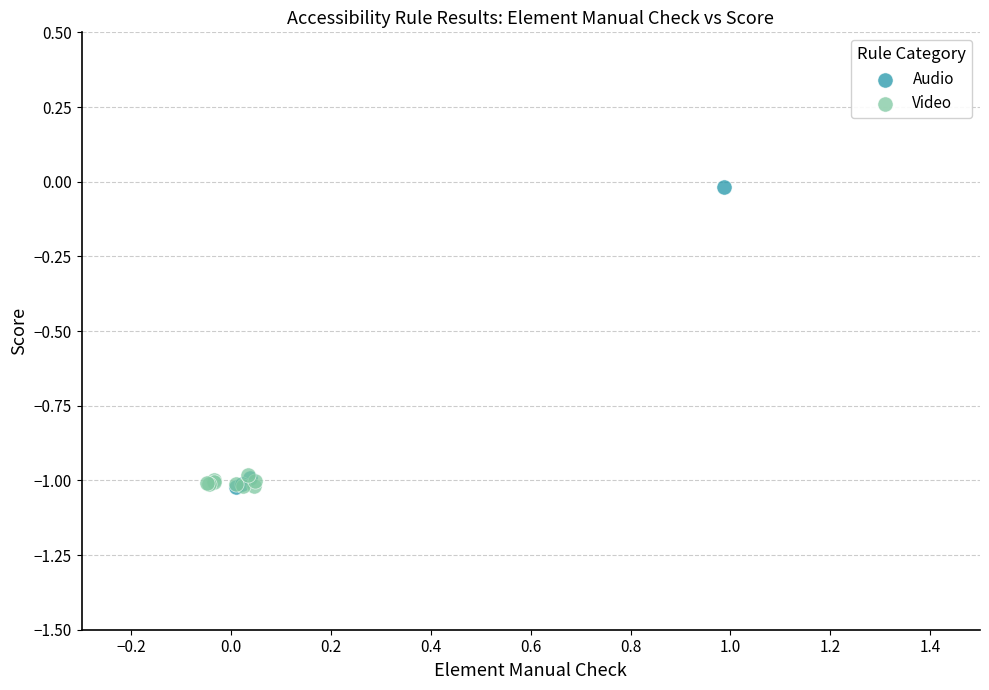

What are all the series names shown in the legend?

Audio, Video